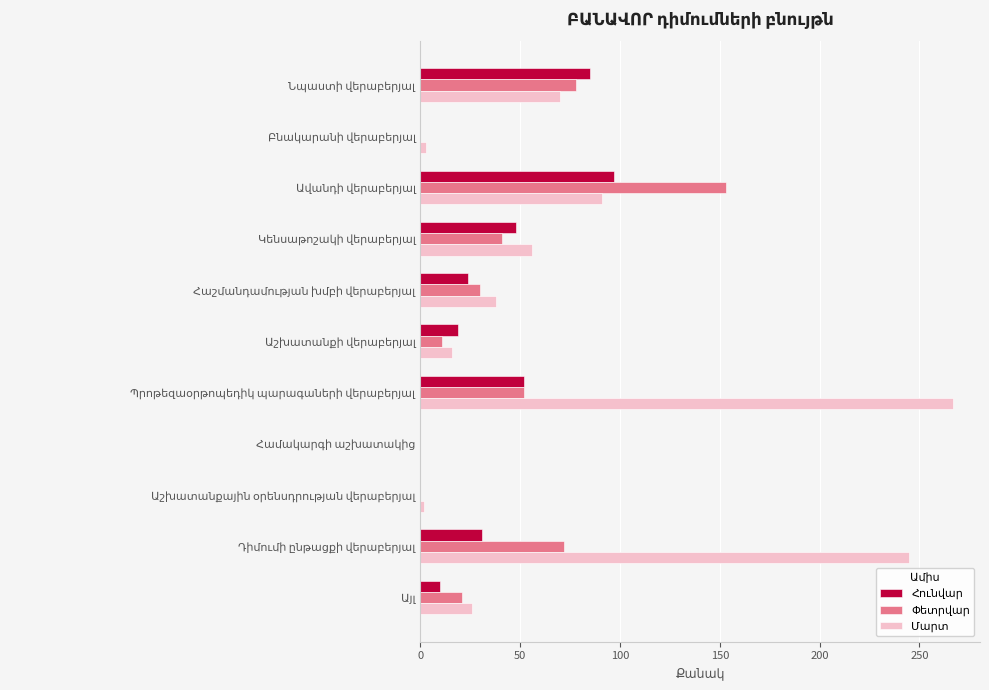

Count the number of data series in this chart.

3